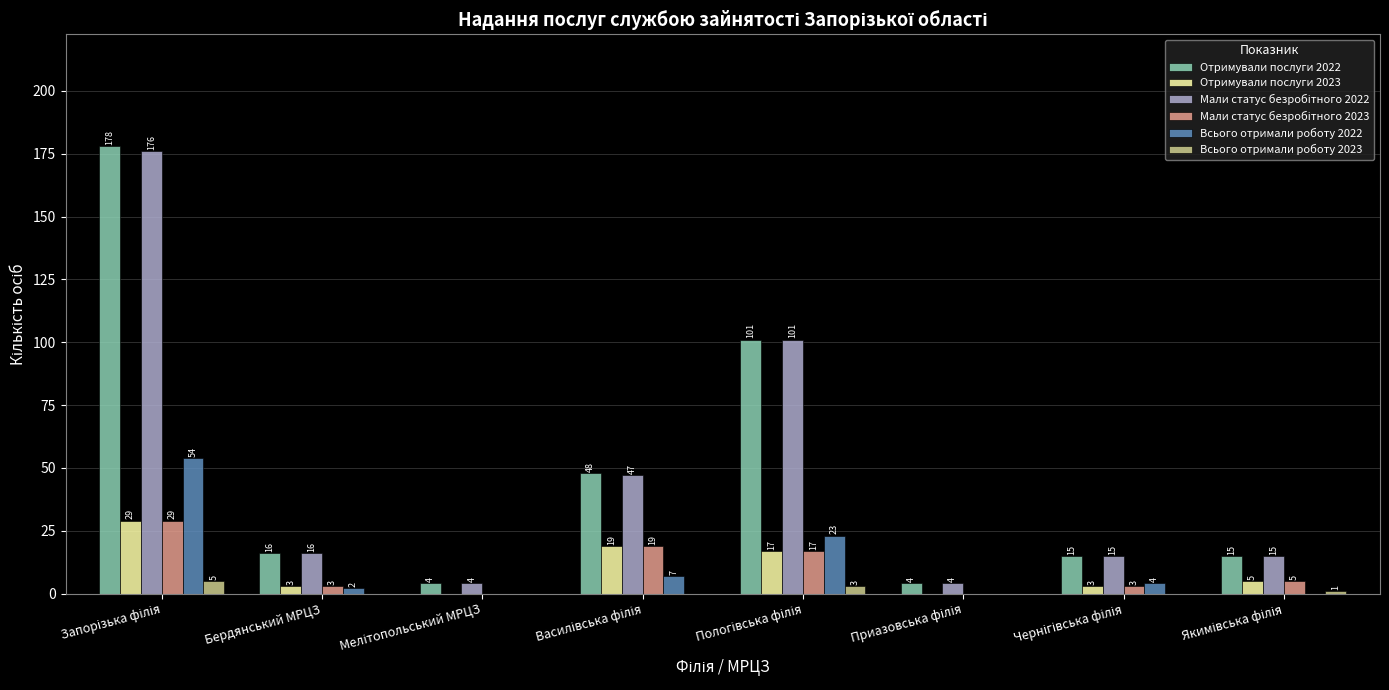

What is the highest value of the Отримували послуги 2022 series?

178